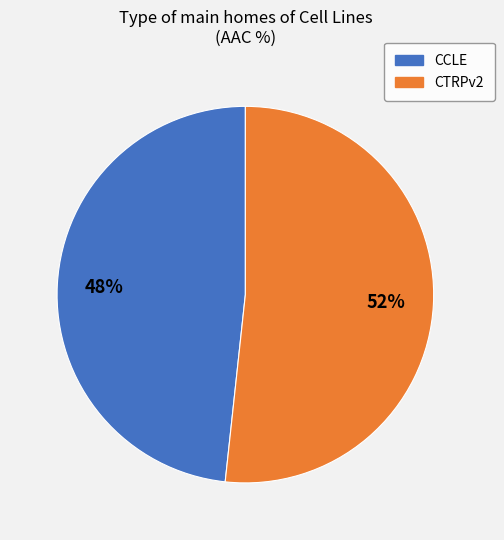

Is the sum of CTRPv2 and CCLE greater than half?

Yes